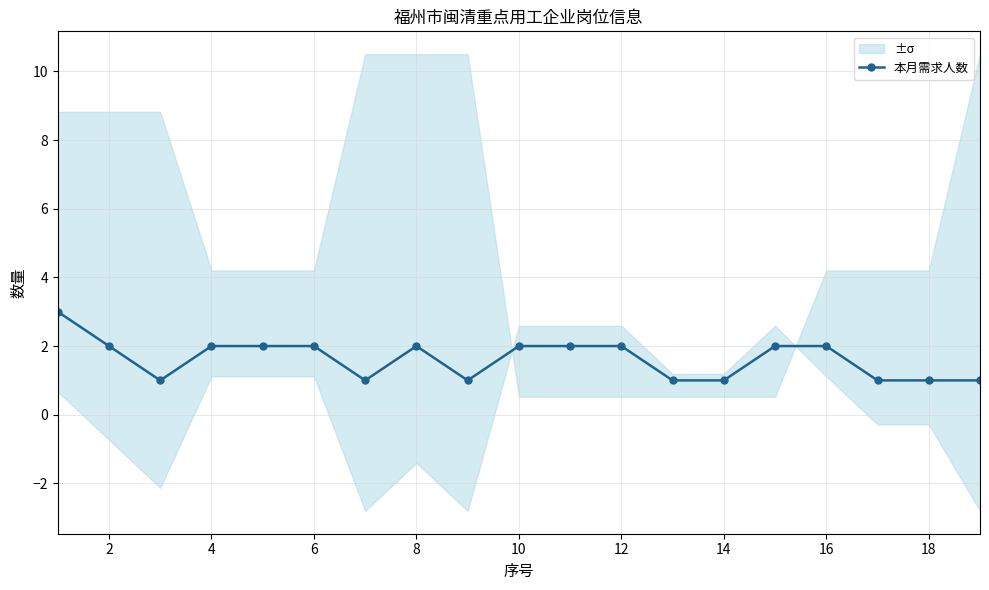

What is the value of the 8th point from the left?

2